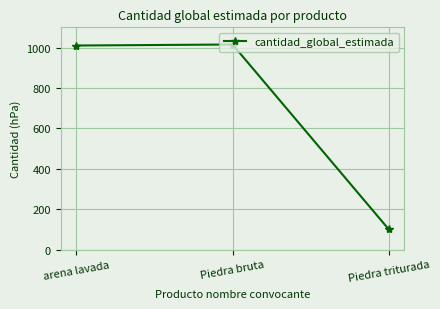

Reading right to left, transcribe all the data shown in this chart.

100	1015	1010